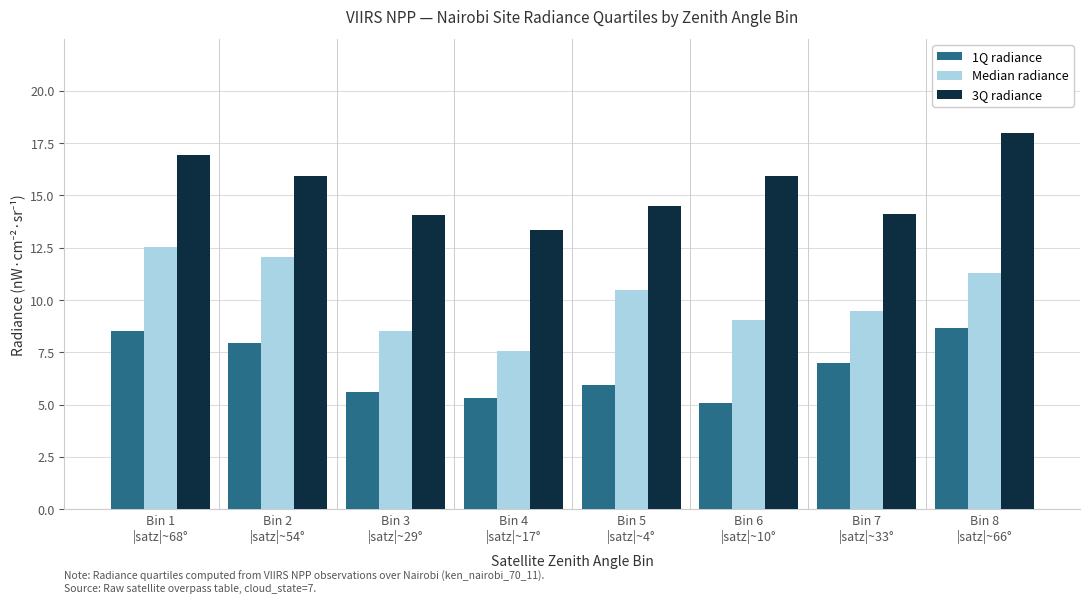

Which series has the widest spread of values?

Median radiance